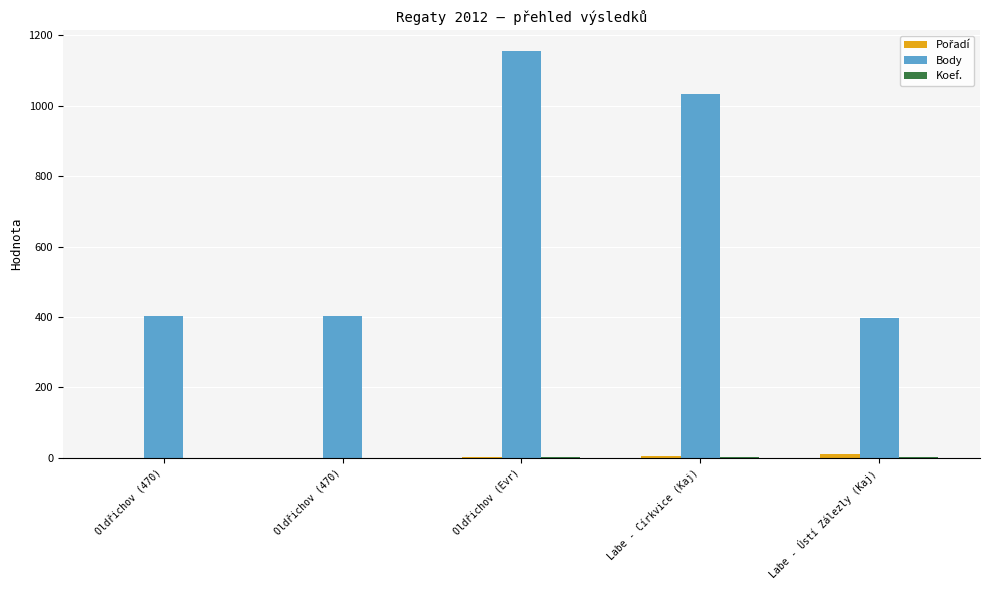

Reading left to right, list all the values displayed in this chart.

Pořadí: 1	1	4	5	12
Body: 402	402	1156	1032	396
Koef.: 1	1	2	2	2